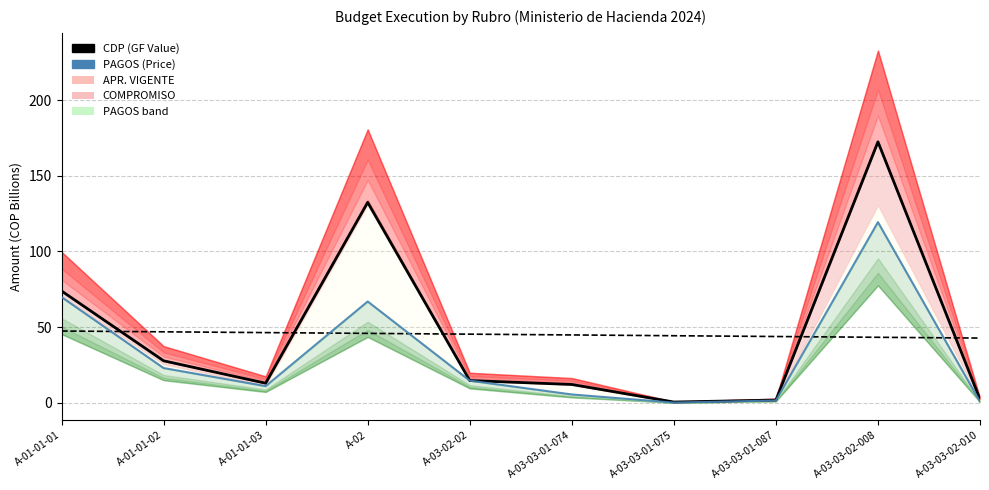

At which category does CDP (GF Value) reach its first local peak?

A-02